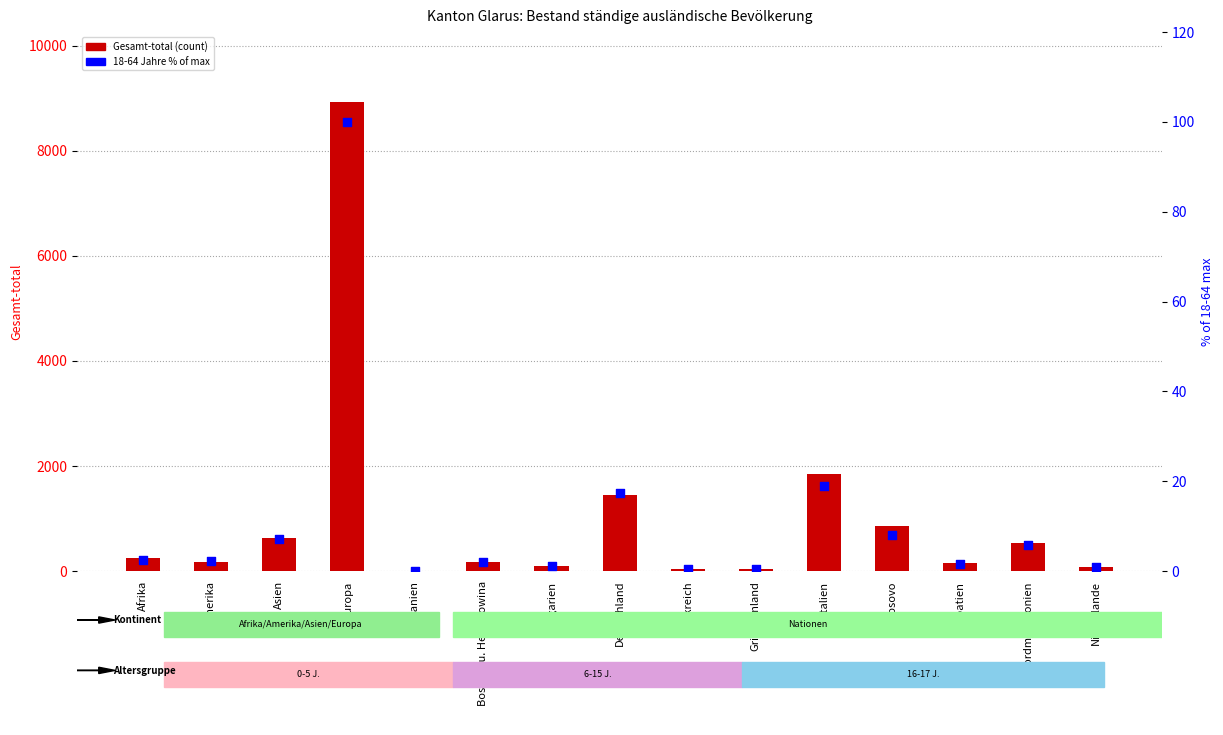

Which series has the largest total across all categories?

Gesamt-total